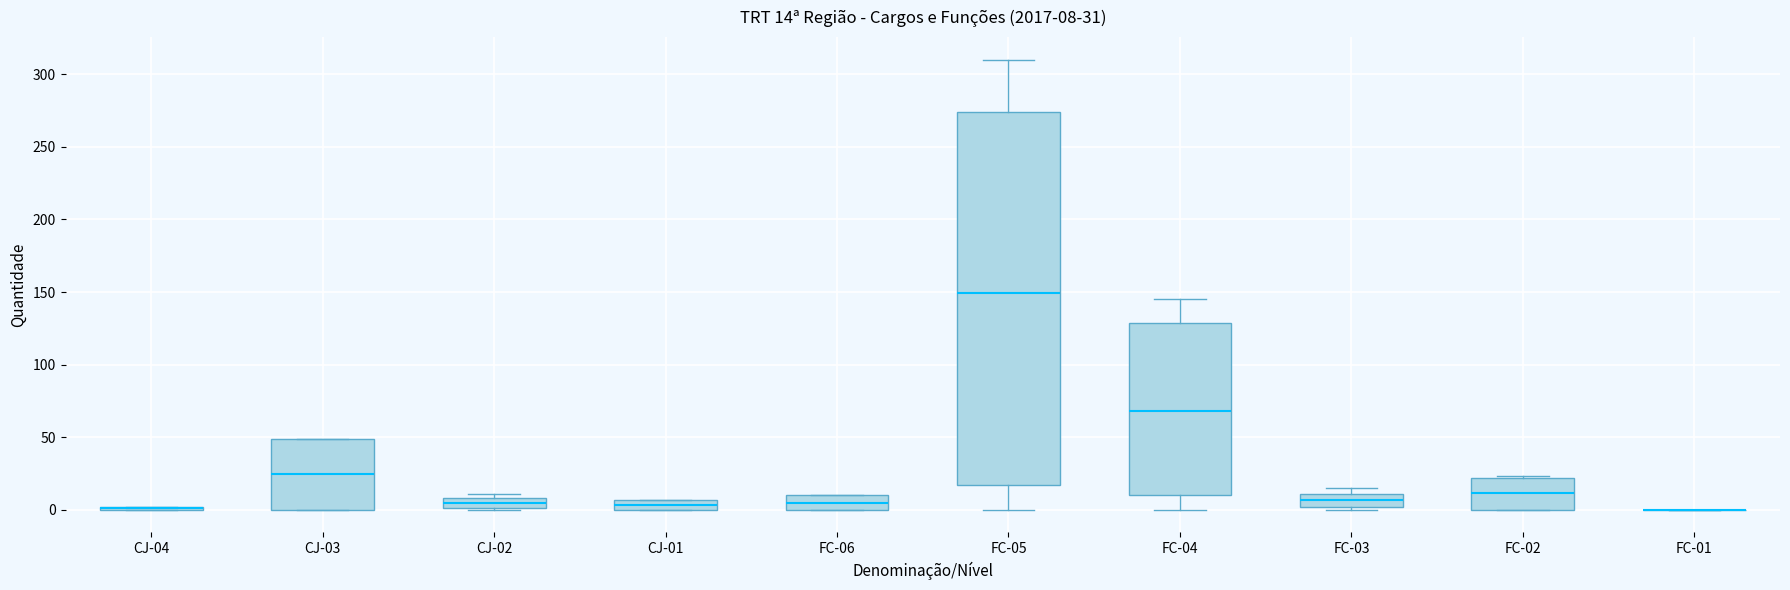

Comparing the boxes themselves (not the whiskers), which one is the tallest?

FC-05